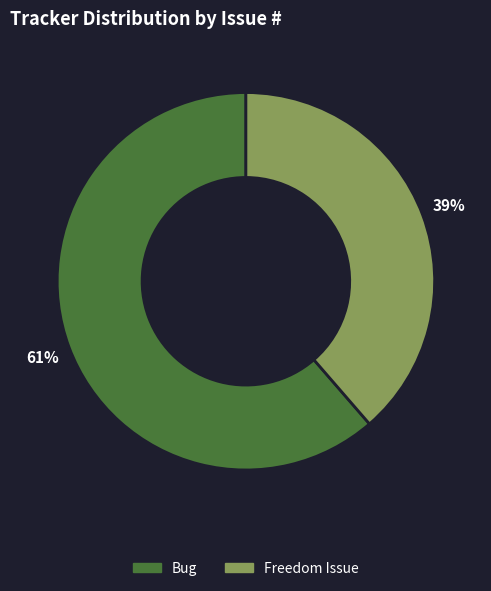

To the nearest percent, what is the average slice percentage?

50%